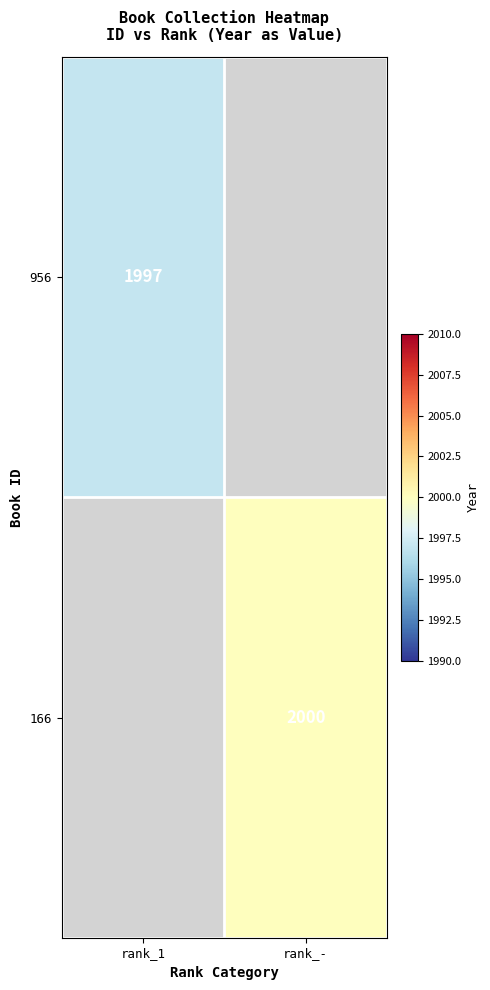

At how many categories does at least one series exceed 1999?

1